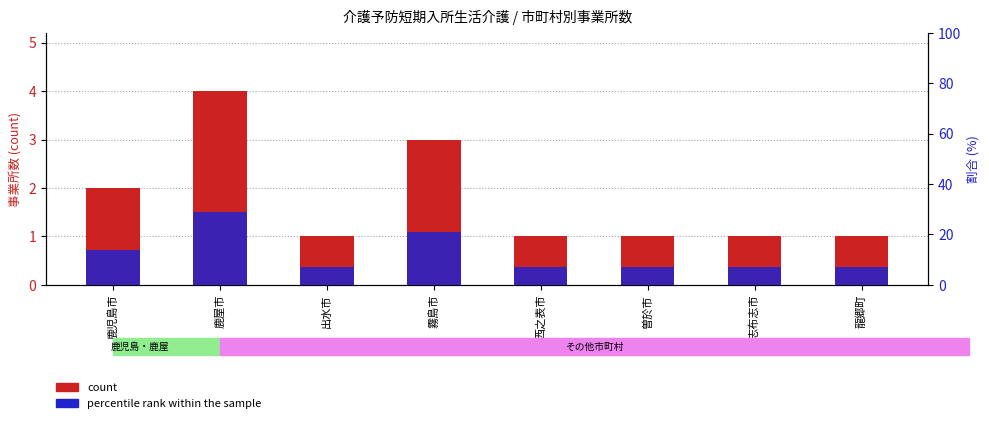

Rank the series by their average value, from highest to lowest.

percentile rank within the sample, count